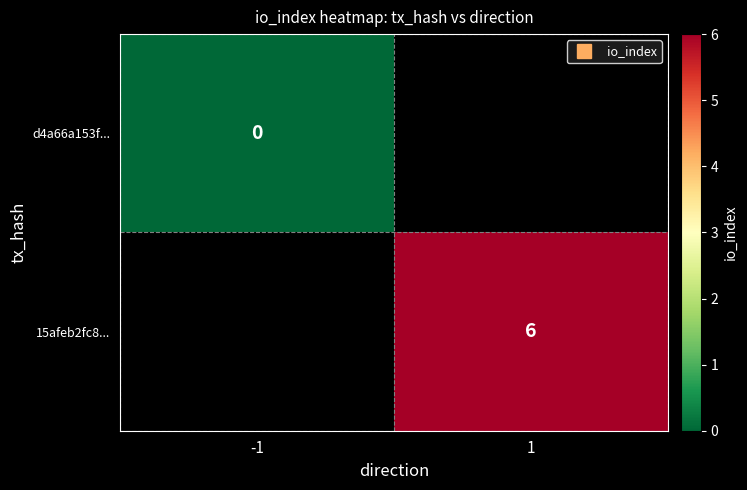

List the labels in order of 15afeb2fc8... value, smallest first.

-1, 1